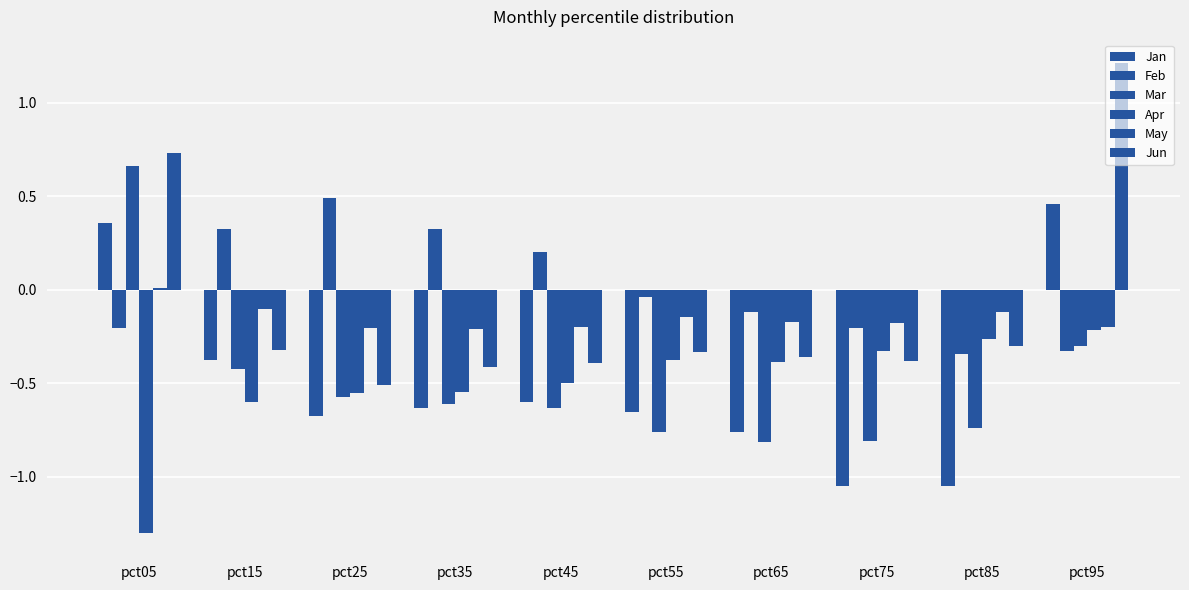

How many distinct data groups are displayed?

6